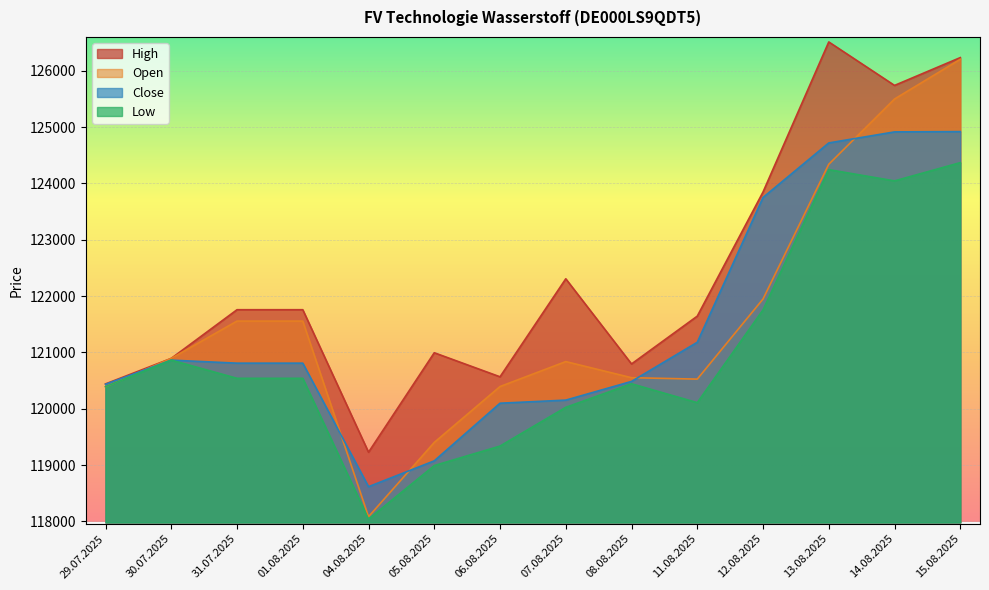

How many lines are shown in the chart?

4